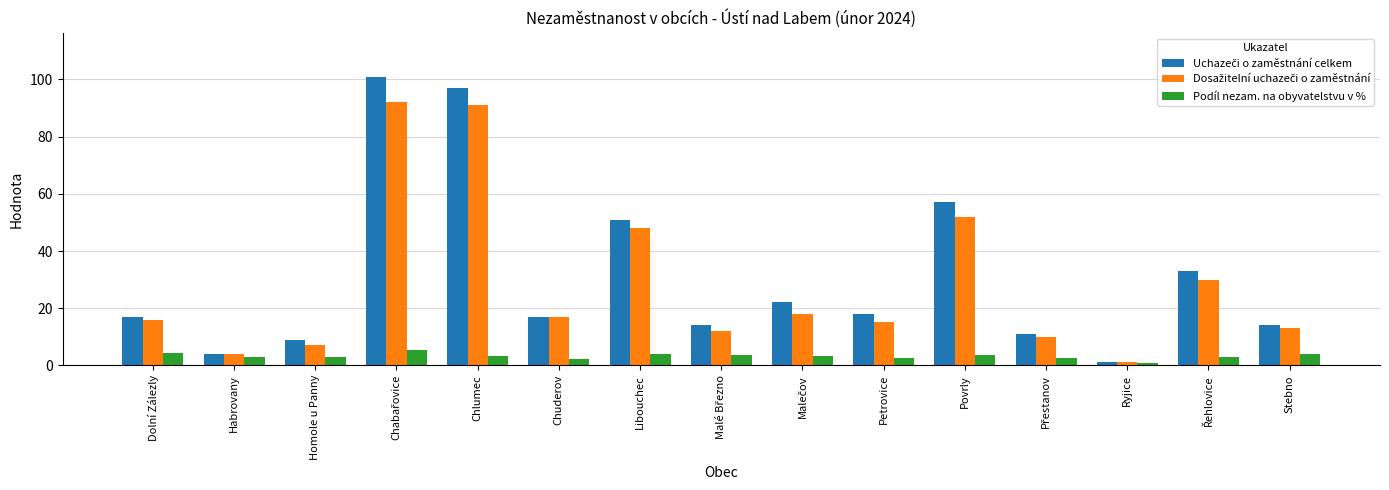

What is the maximum value shown in the chart?

101.0